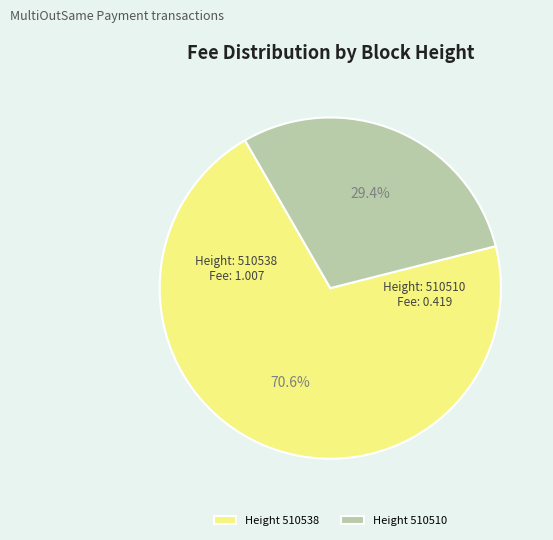

Count the number of slices in the pie.

2